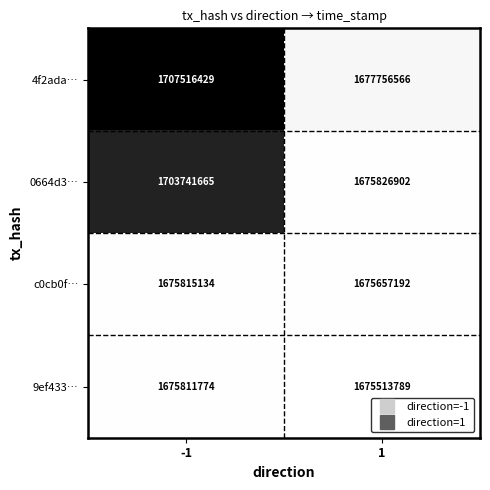

Reading left to right, extract all data points from this chart.

4f2ada…: -1=1707516429	1=1677756566
0664d3…: -1=1703741665	1=1675826902
c0cb0f…: -1=1675815134	1=1675657192
9ef433…: -1=1675811774	1=1675513789